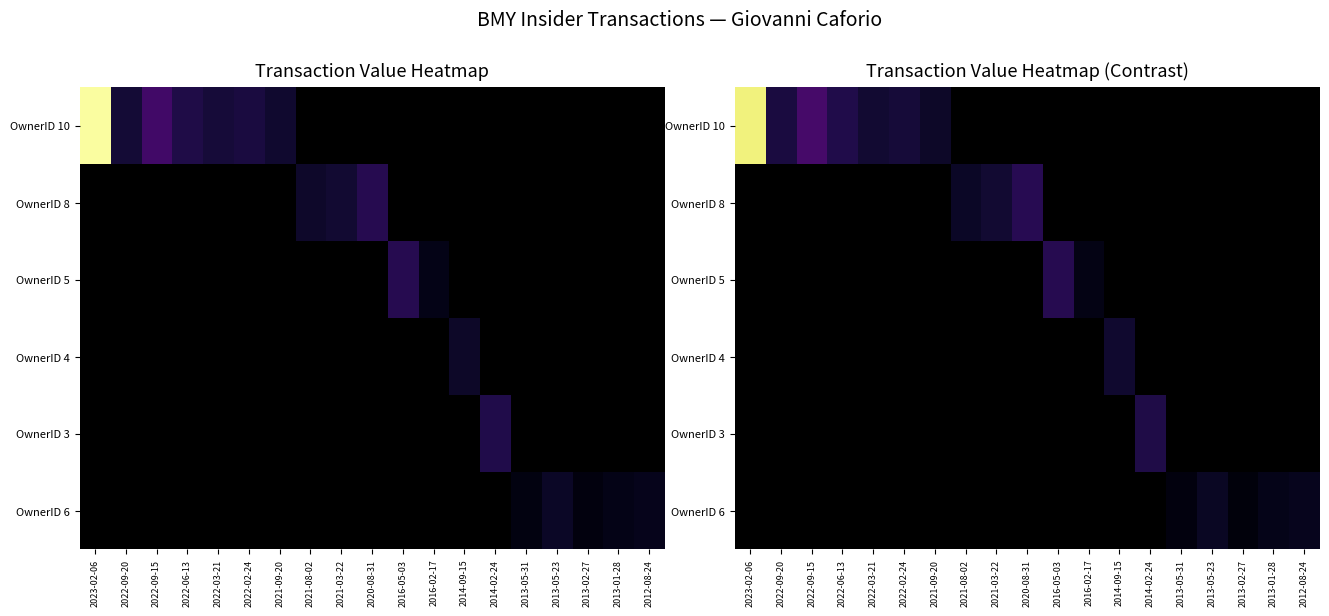

What is the greatest value displayed?

17241678.2